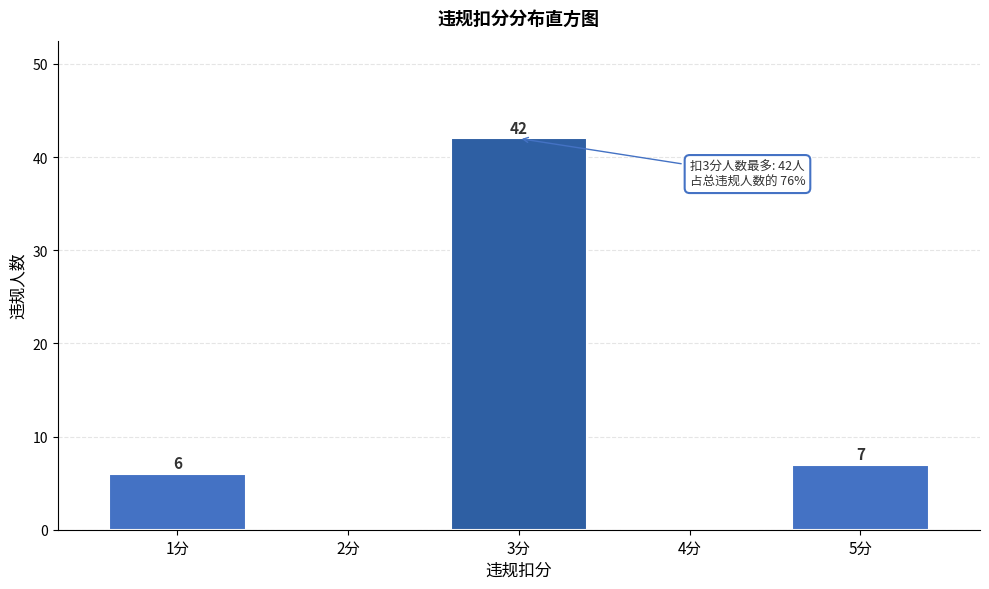

Reading left to right, extract all data points from this chart.

1分=6	2分=0	3分=42	4分=0	5分=7